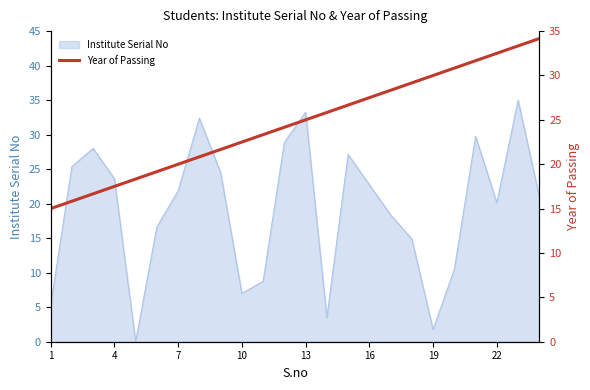

What is the highest value of the Institute Serial No series?

35.0